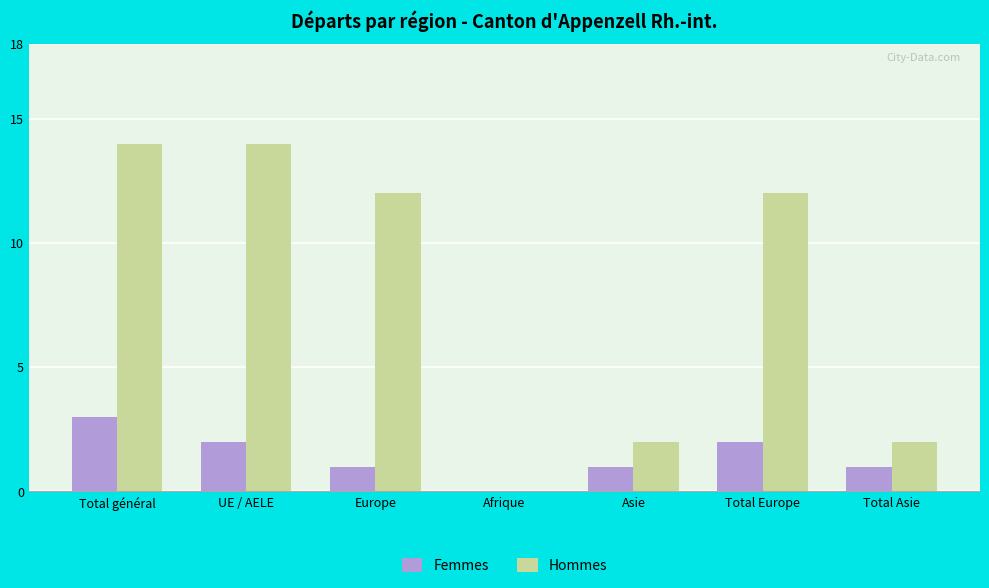

What is the sum of the Femmes values at Total Asie and Europe?

2